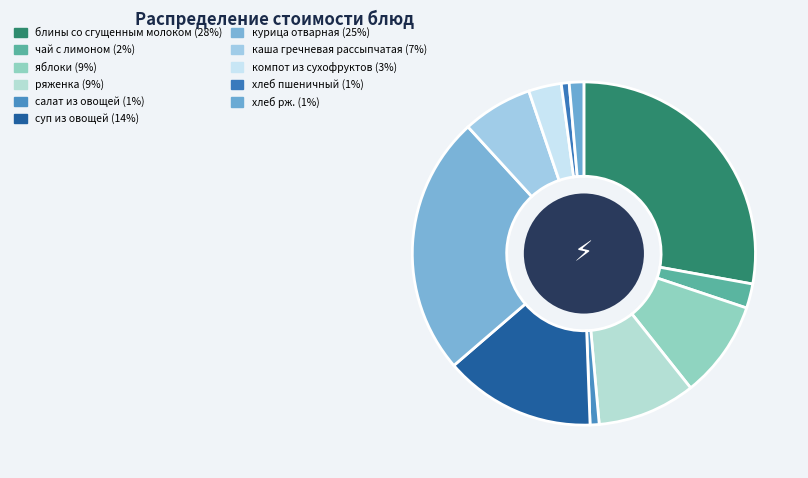

Which has a higher value, чай с лимоном or ряженка?

ряженка